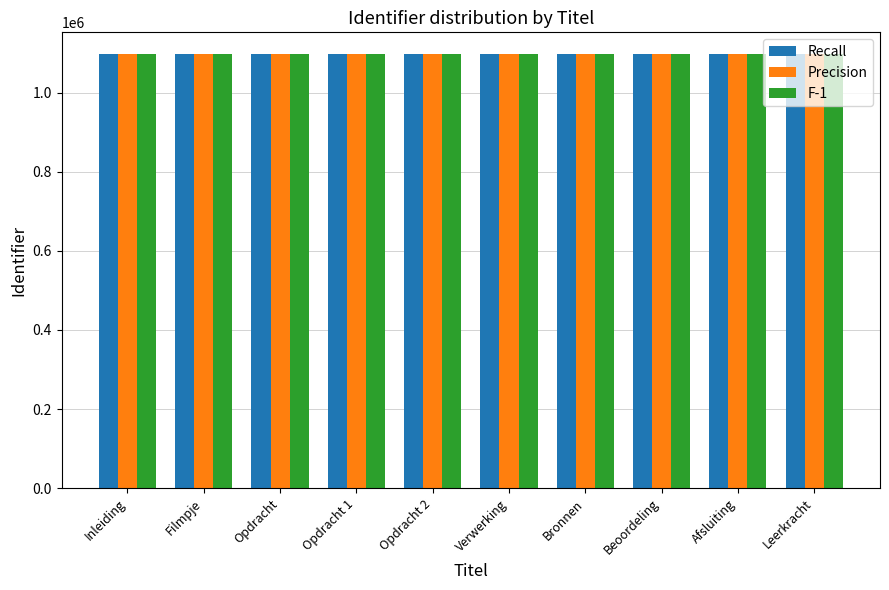

Does the chart contain any negative values?

No